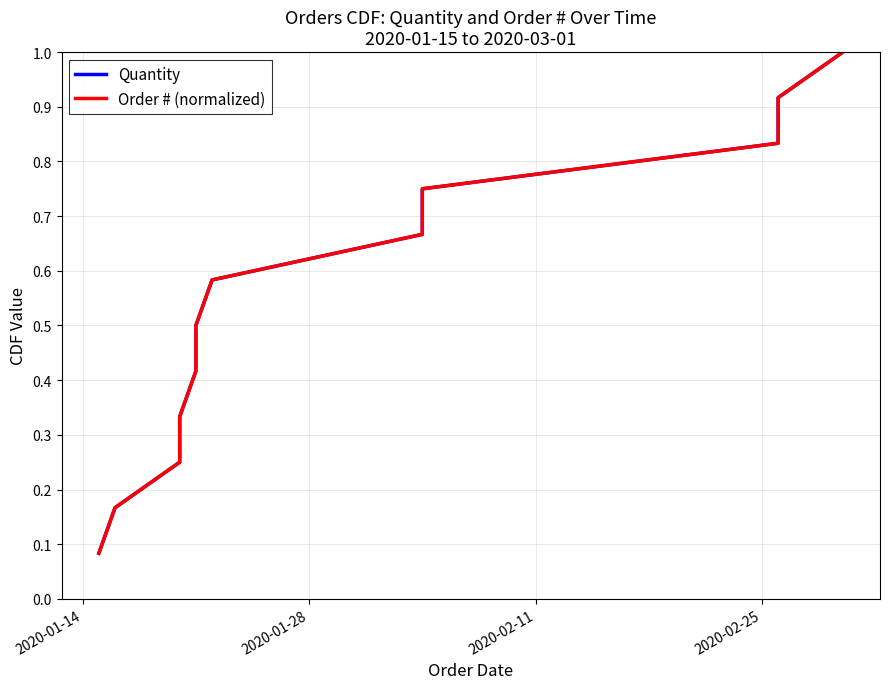

What is the sum of all Order # (normalized) values?

6.5